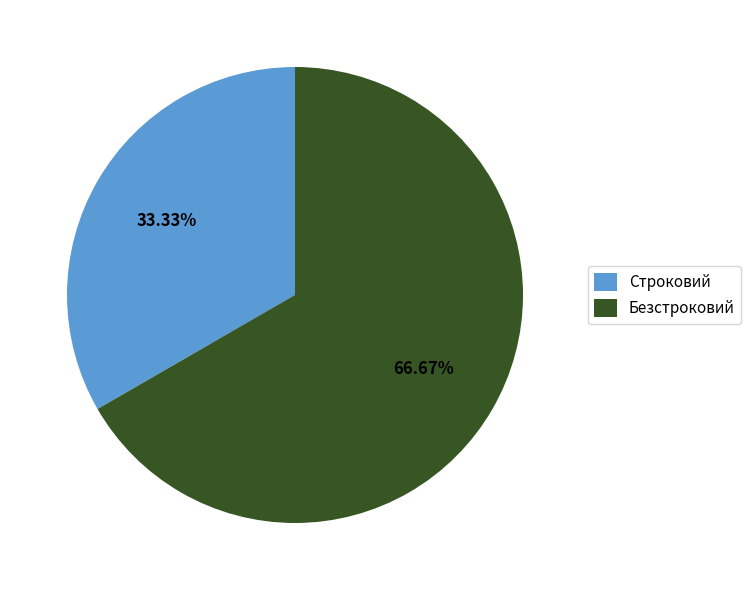

Approximately how many times larger is the value at Строковий compared to Безстроковий?

0.5